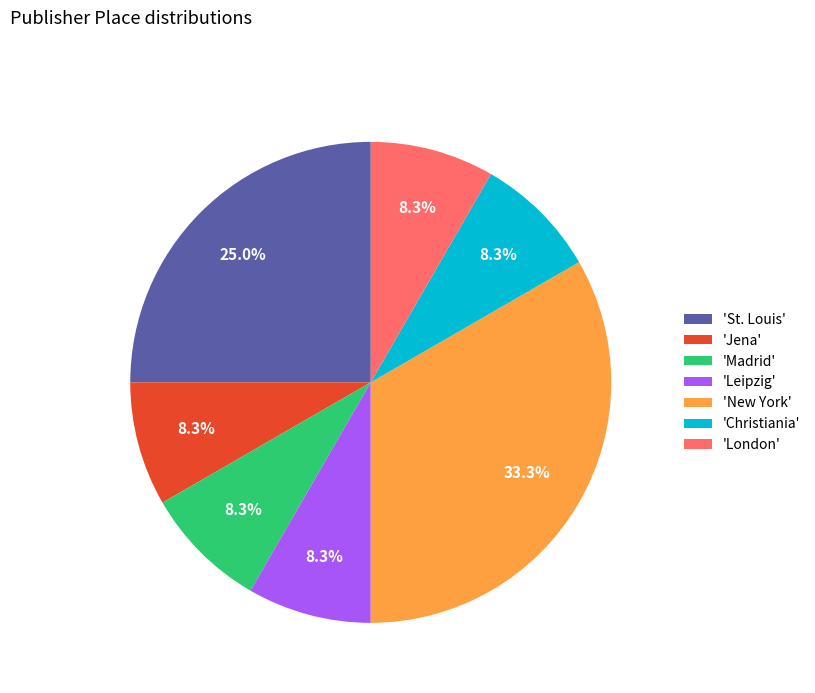

What is the largest slice in the pie chart?

'New York'